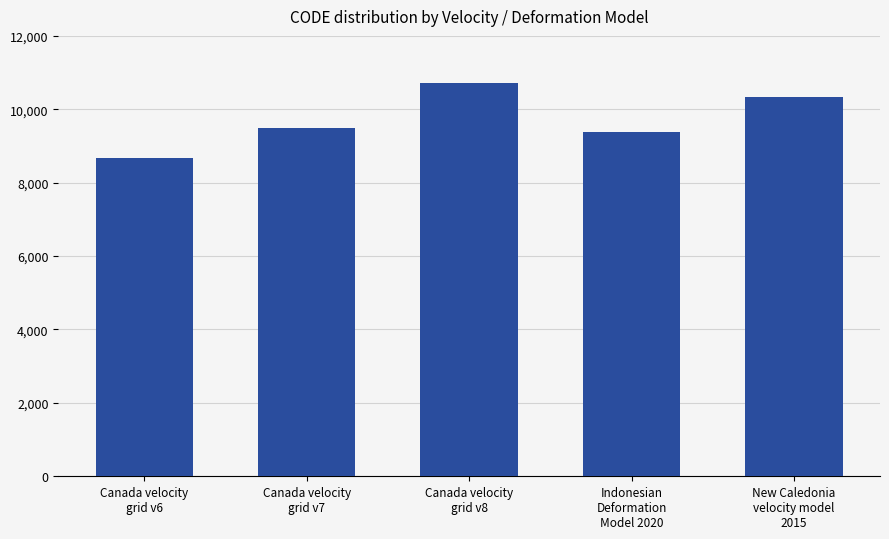

Where is the data nearest to the value 9691?

Canada velocity
grid v7